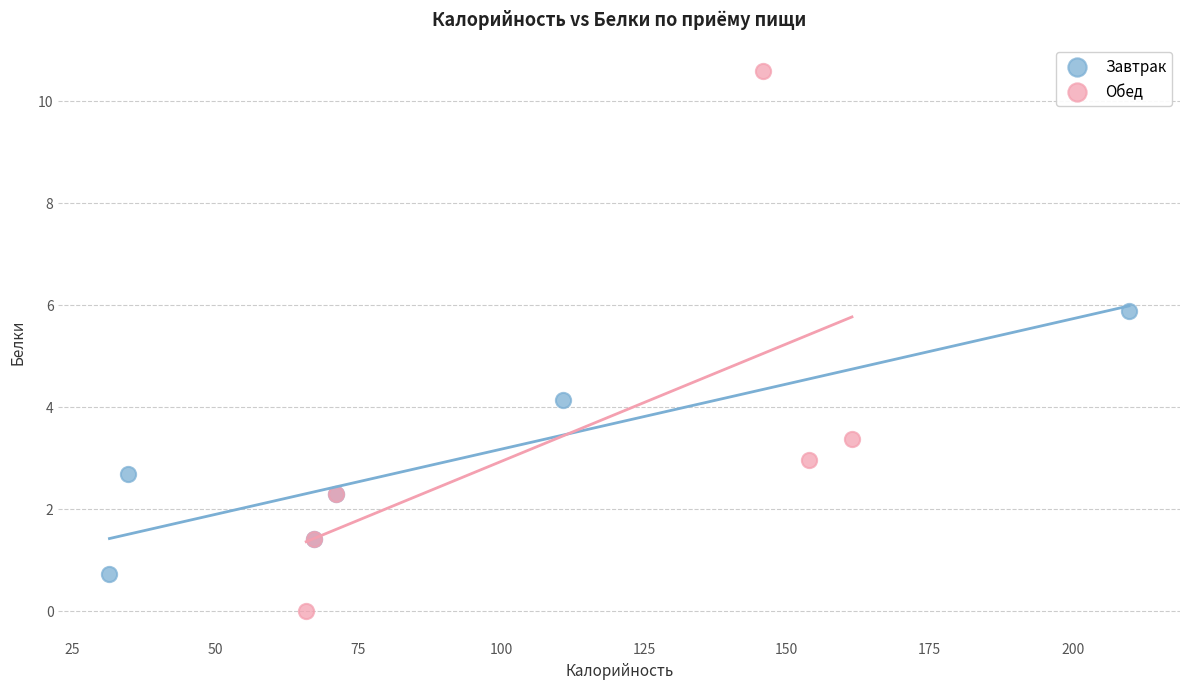

Which series contains the highest Y value?

Обед